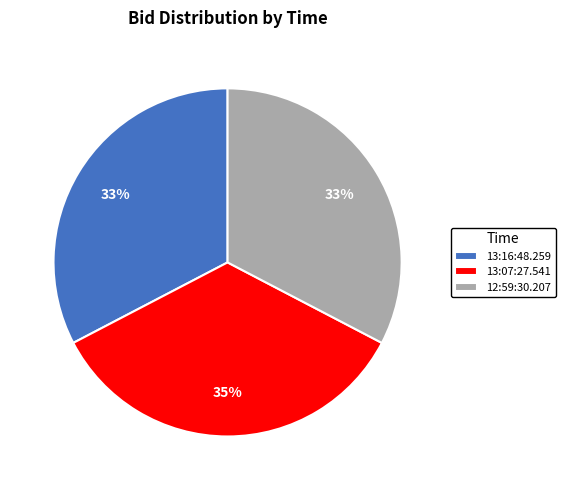

What is the largest slice in the pie chart?

13:07:27.541